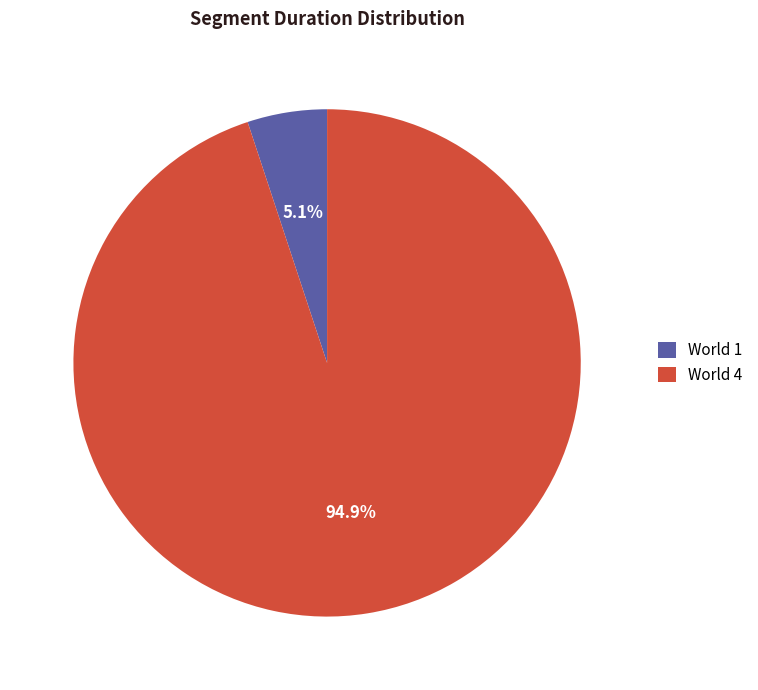

Count the number of slices in the pie.

2